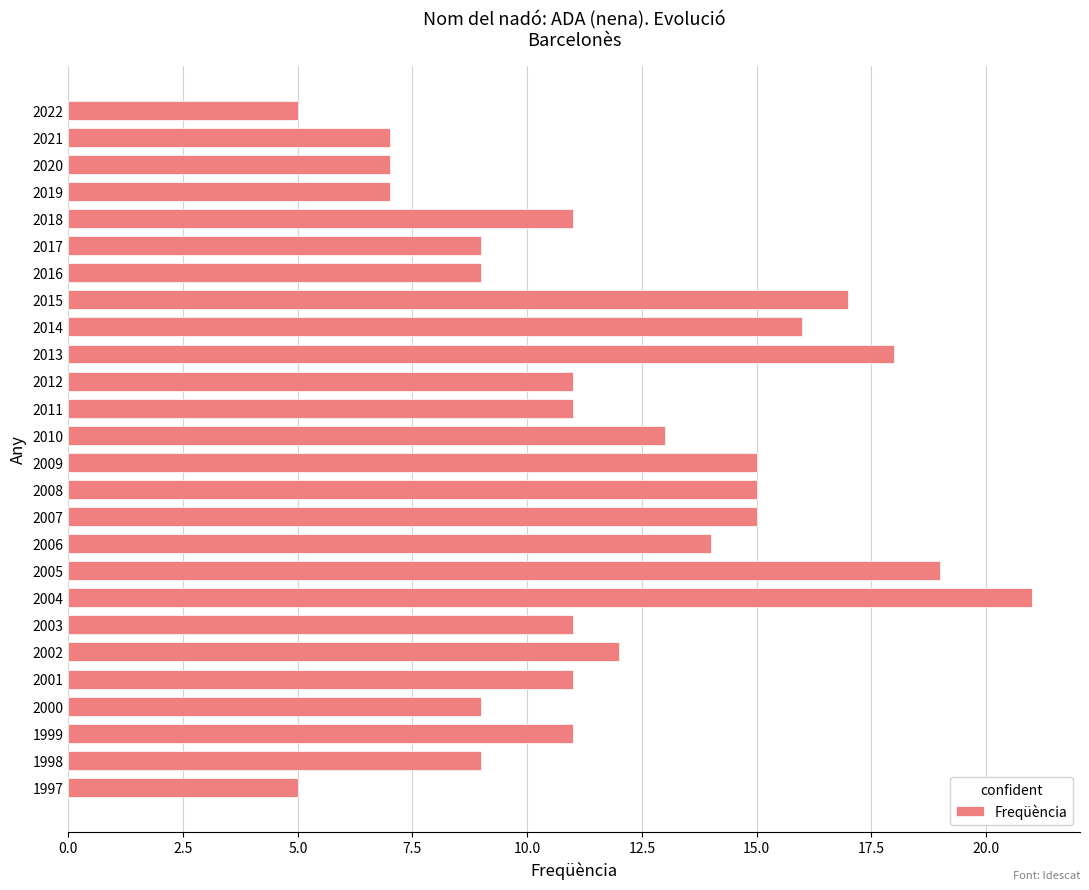

Are the bars grouped side by side (vs. stacked)?

No